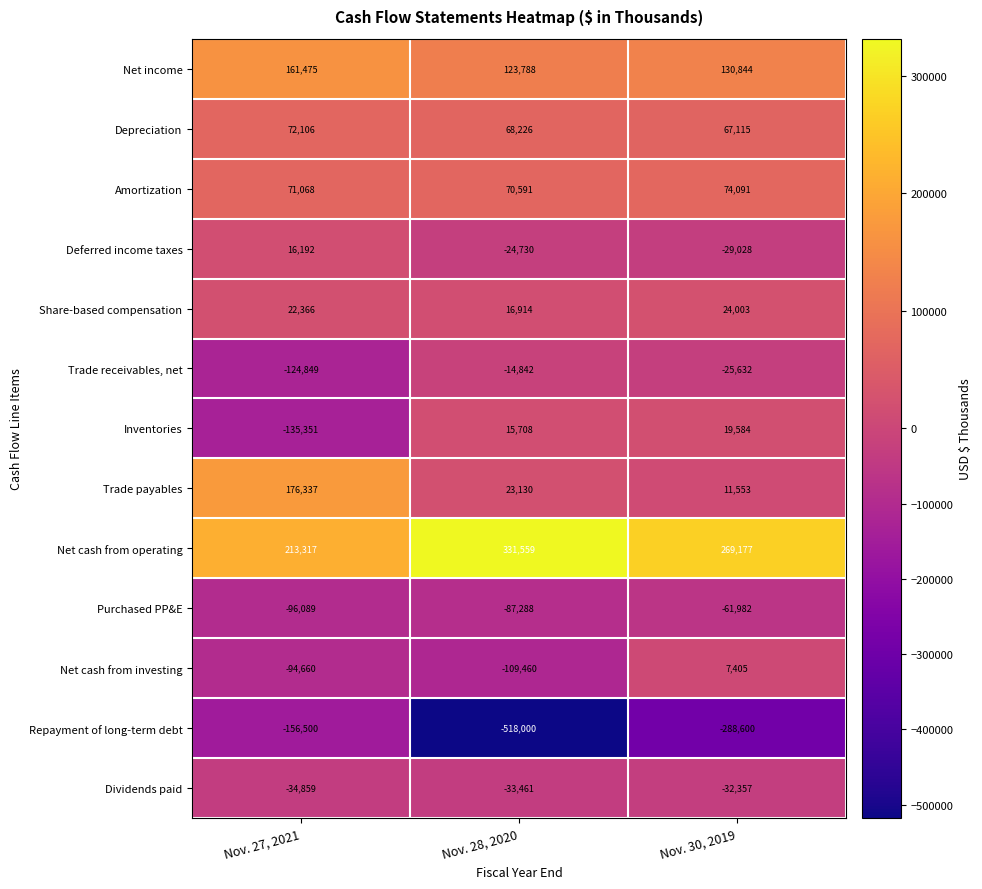

What is the difference between the second highest and minimum values in the Net cash from investing series?

14800